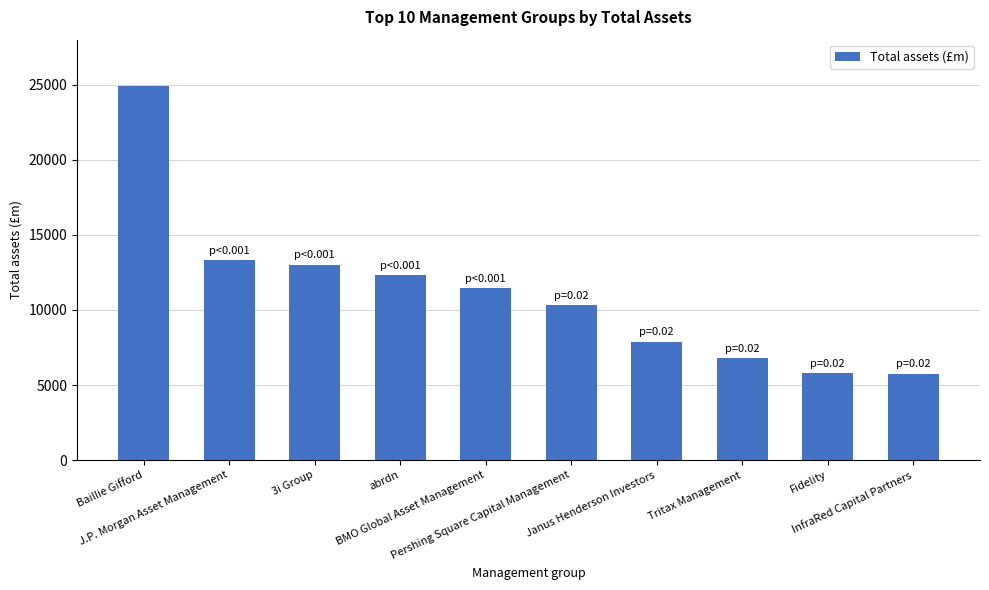

What is the difference between the maximum and minimum values?

19168.2